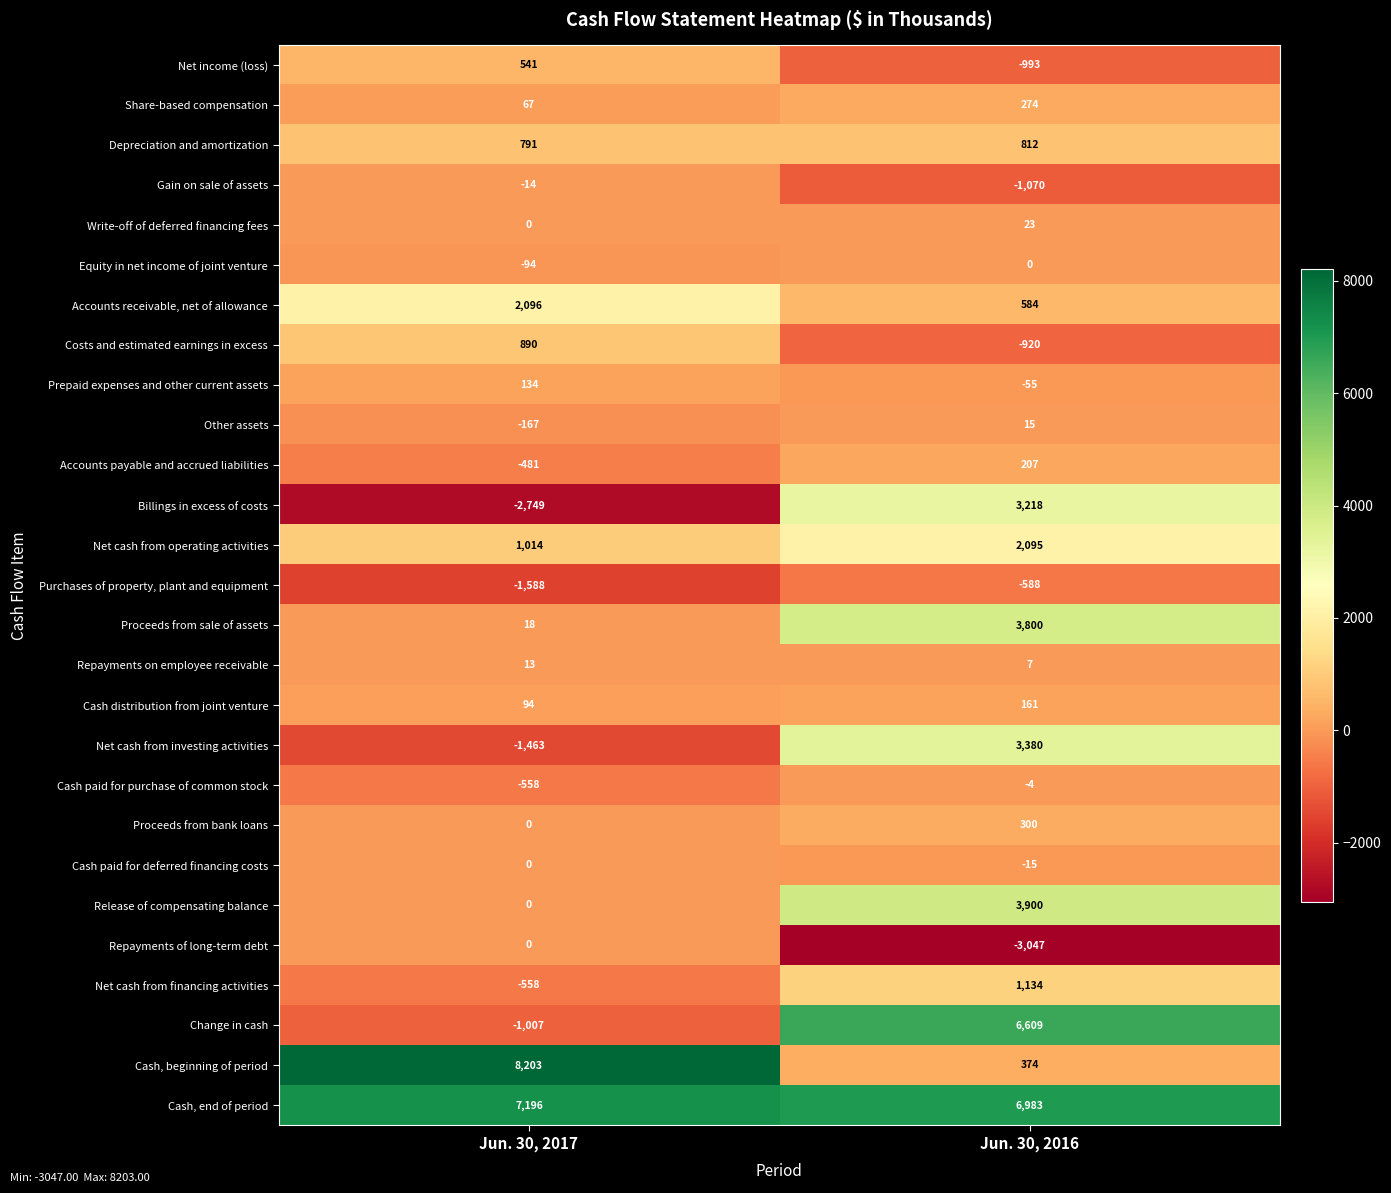

What is the difference between the Gain on sale of assets values at Jun. 30, 2017 and Jun. 30, 2016?

1056